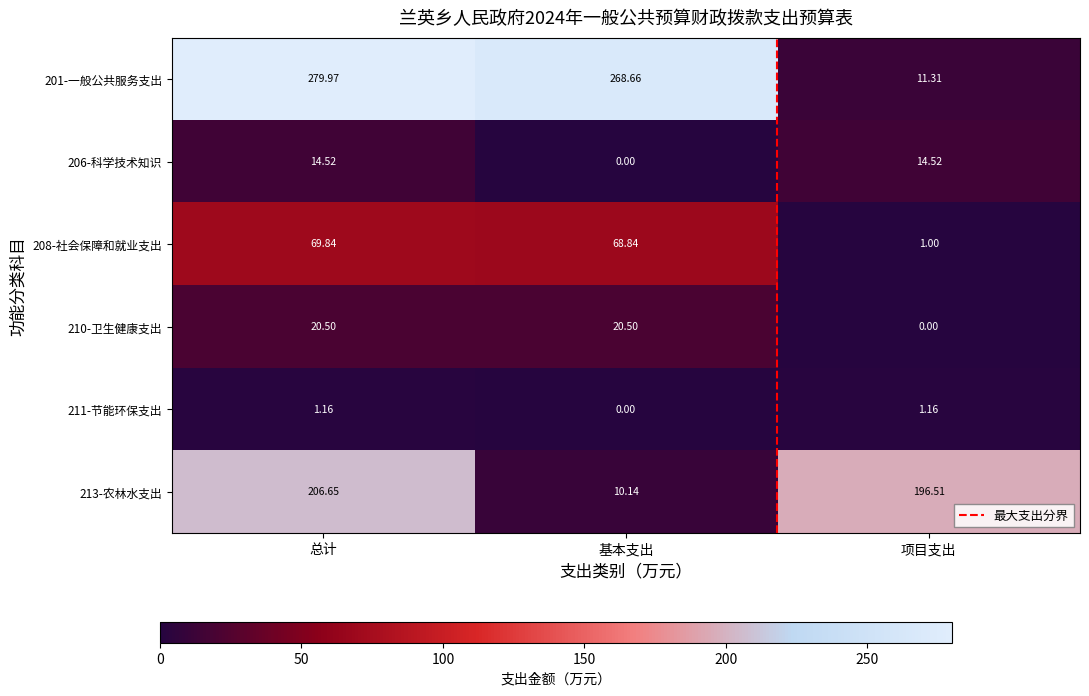

What is the sum of the 201-一般公共服务支出 values at 项目支出 and 基本支出?

280.0